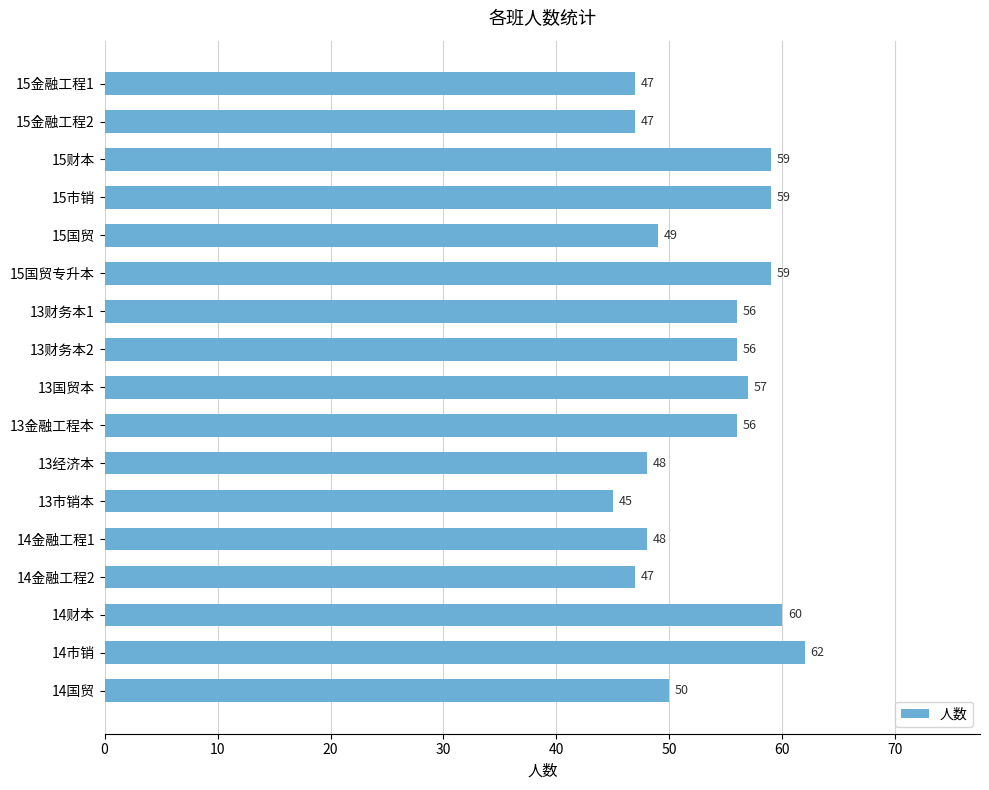

Are the bars grouped side by side (vs. stacked)?

No